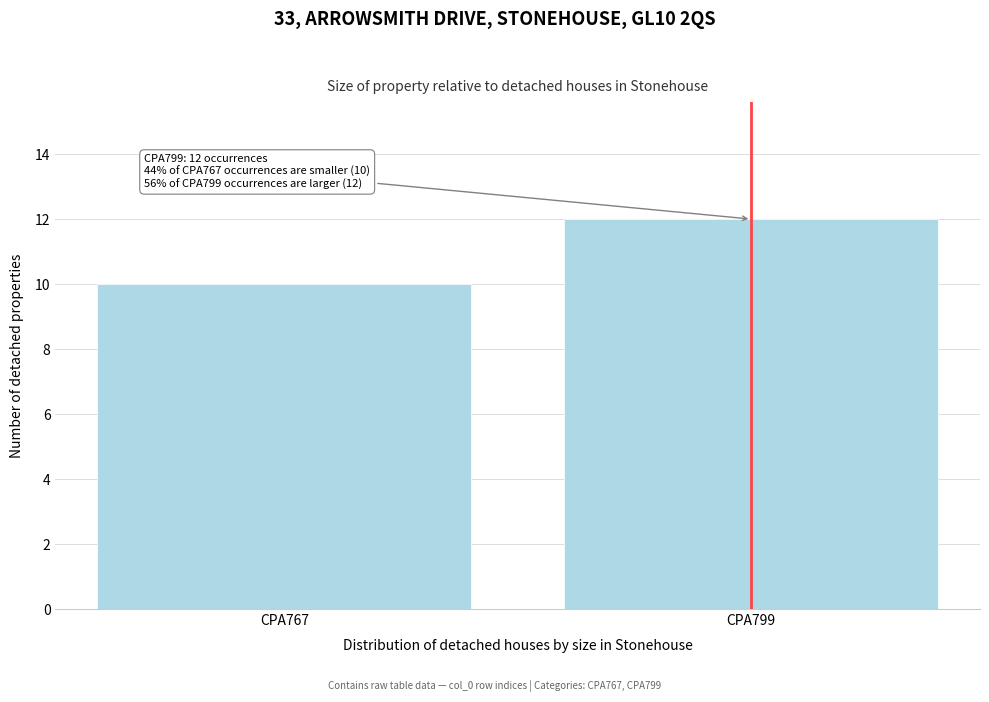

Reading right to left, extract all data points from this chart.

CPA799=12	CPA767=10